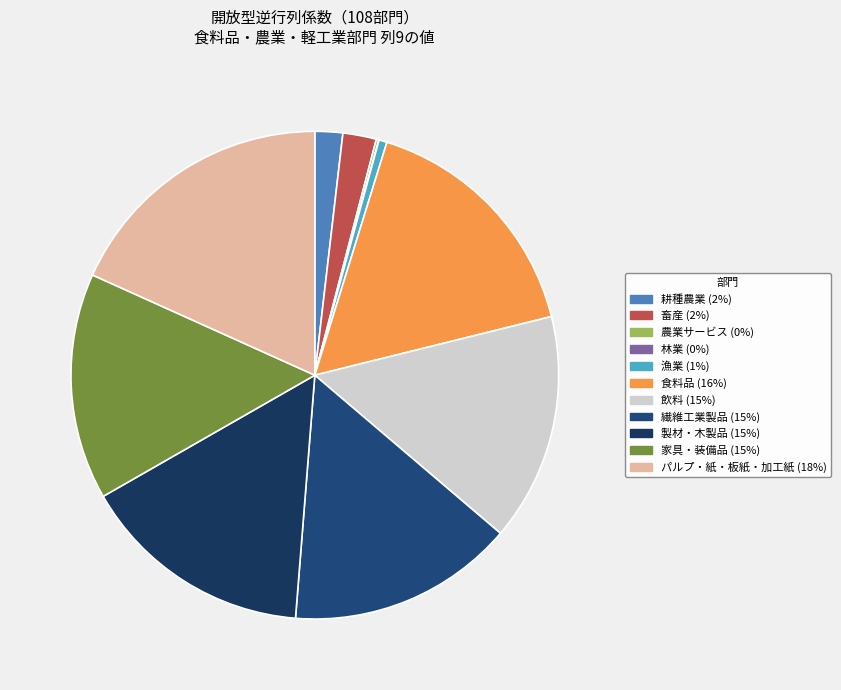

Between 家具・装備品 and 畜産, which is larger?

家具・装備品